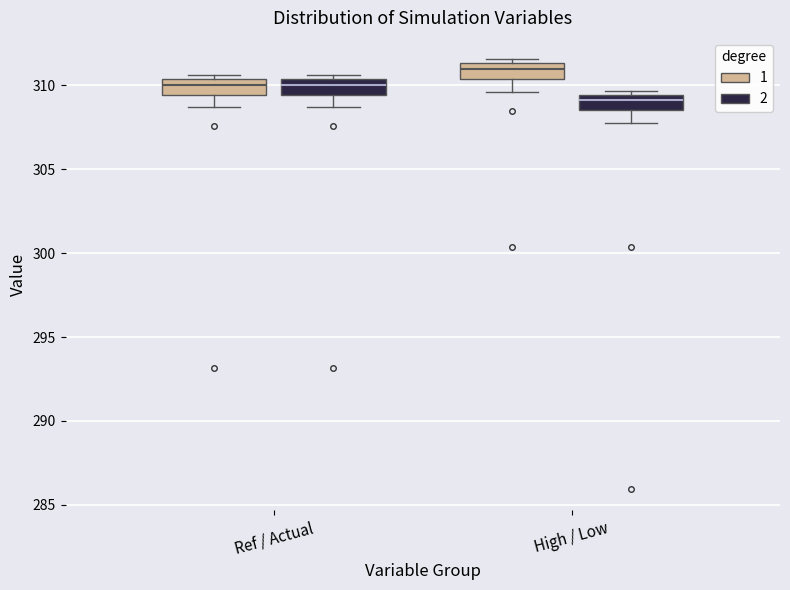

Reading left to right, read every box against the y-axis: the position of its median line, the range the box covers, and the ends of its whiskers. The values are not printed on the chart, so give them approximately, as read against the axis.

Ref / Actual (1): median 310.0, box 309.5 to 310.5, whiskers 308.5 to 310.5 (just above the box's upper edge)
Ref / Actual (2): median 310.0, box 309.5 to 310.5, whiskers 308.5 to 310.5 (just above the box's upper edge)
High / Low (1): median 311.0, box 310.5 to 311.5, whiskers 309.5 to 311.5 (just above the box's upper edge)
High / Low (2): median 309.0, box 308.5 to 309.5, whiskers 308.0 to 309.5 (just above the box's upper edge)